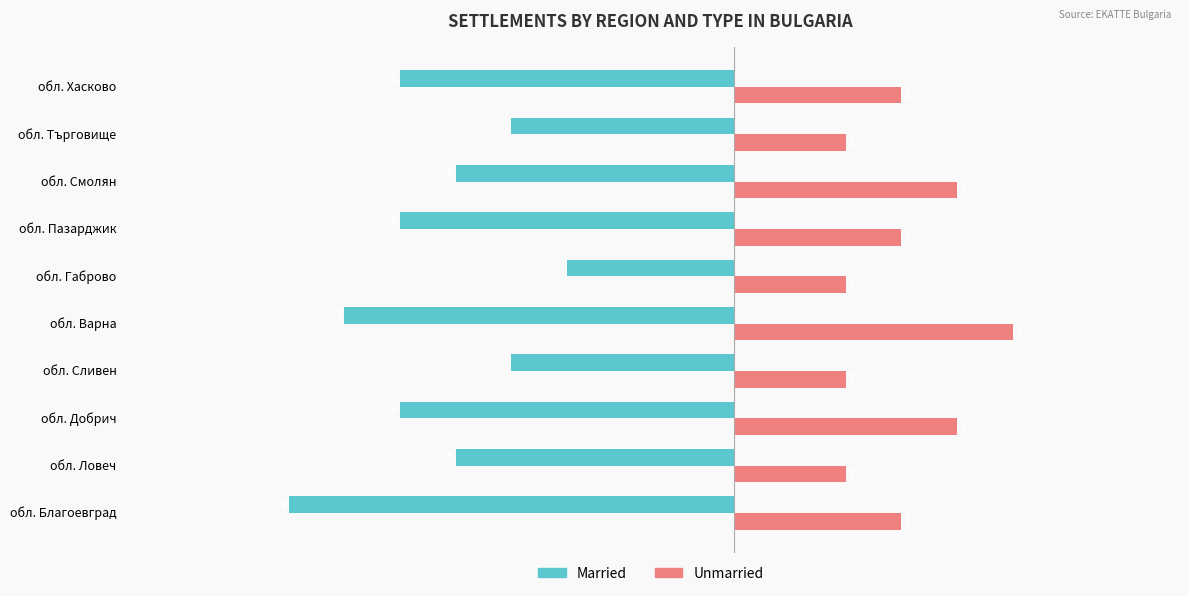

Is the value of Married at обл. Търговище greater than the value of Unmarried at обл. Хасково?

No